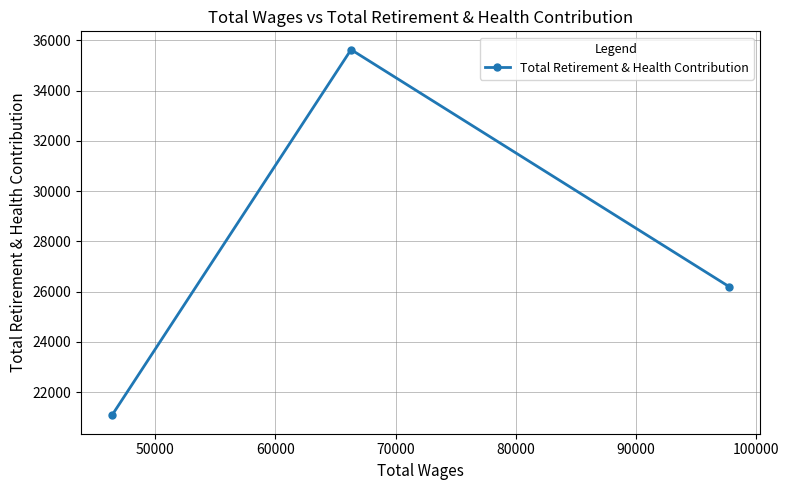

What is the average value?

27635